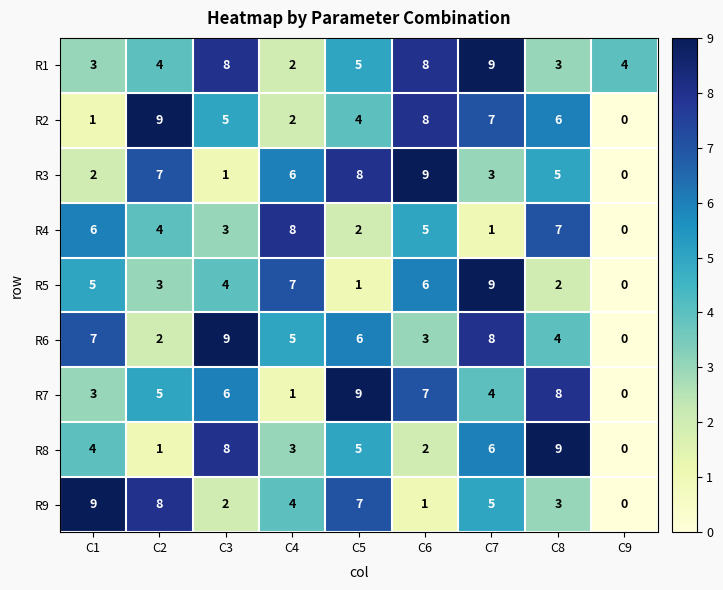

True or false: R9 has a value of 0 at C9.

True